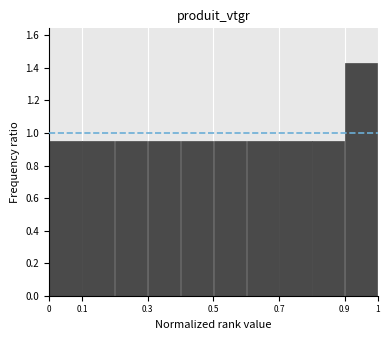

How tall is the bar that spans 0.0 to 0.1 on the x-axis? The values are not printed on the chart, so give them approximately, as read against the axis.

0.96